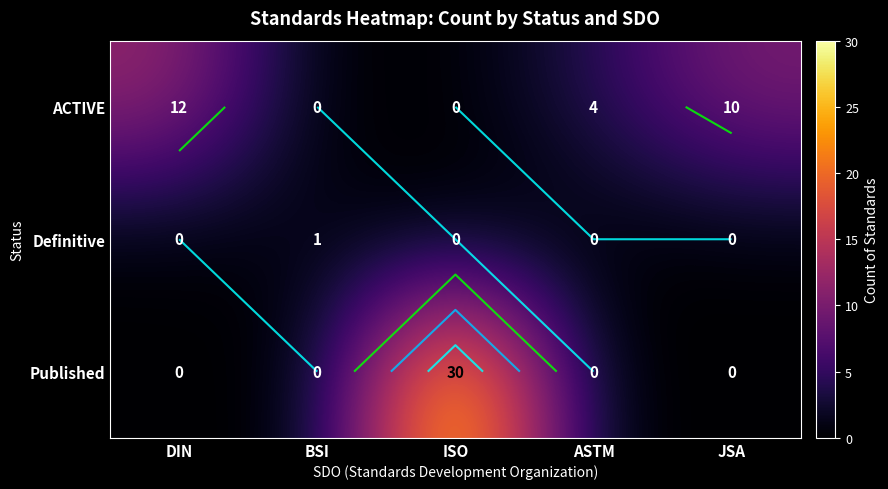

Read the ACTIVE value at JSA, to the nearest 10.

10